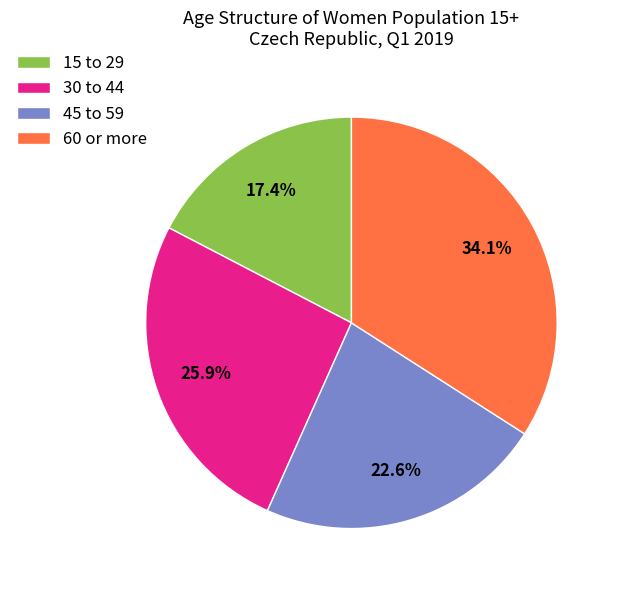

Do 60 or more and 15 to 29 together represent more than half of the pie?

Yes